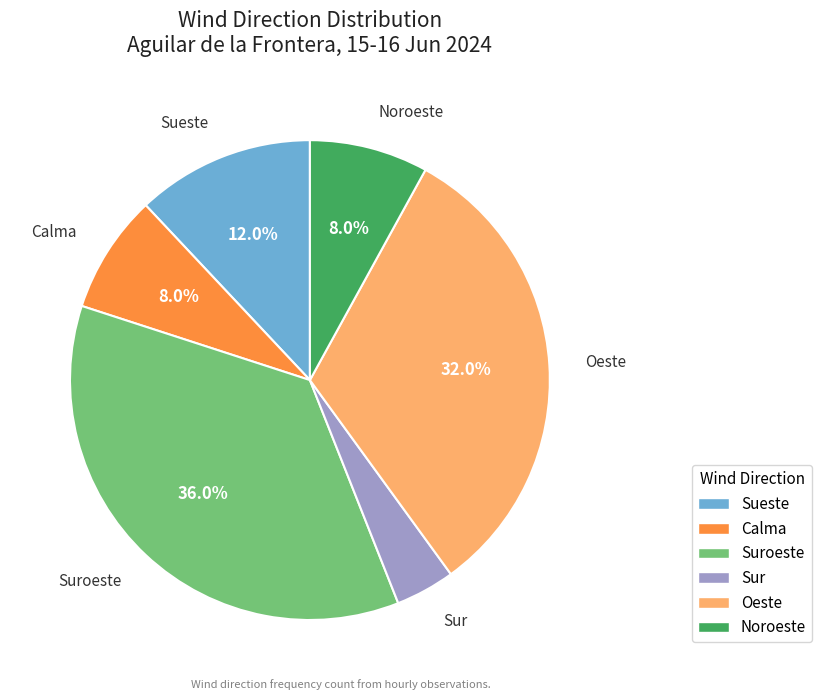

Is there a majority slice in this chart?

No